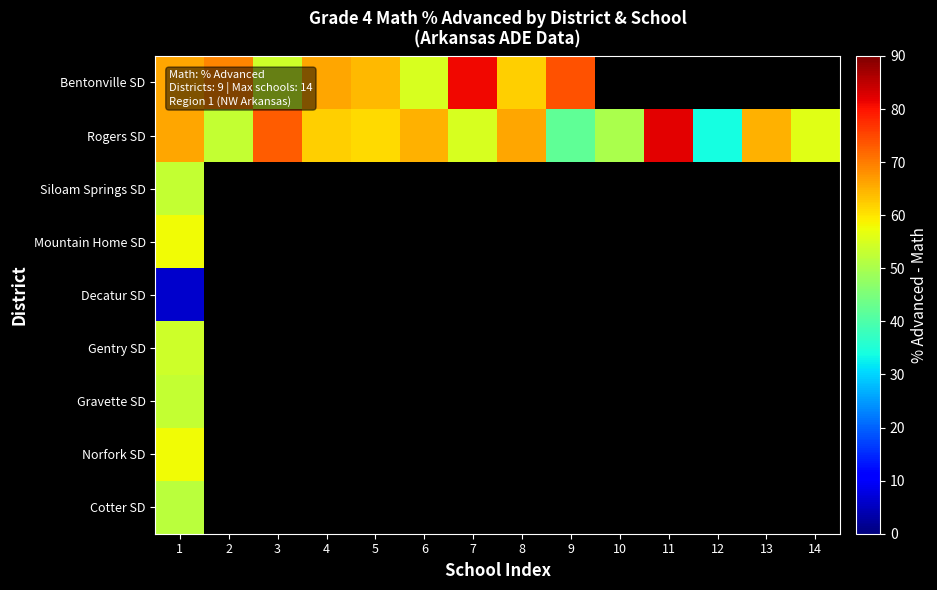

At which category is the sum across all series the highest?

1